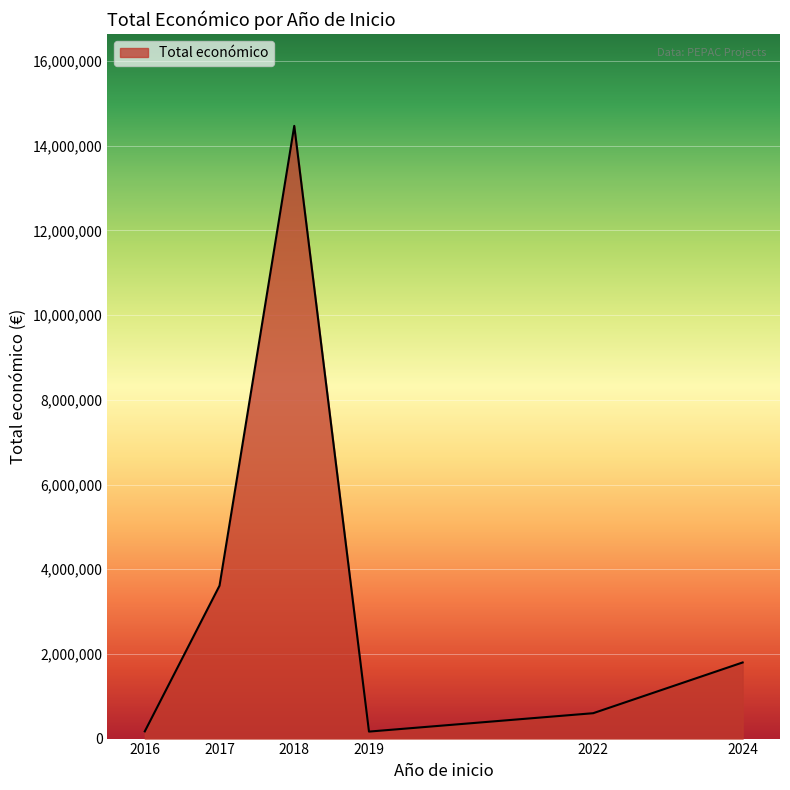

What is the sum of all values?

20814898